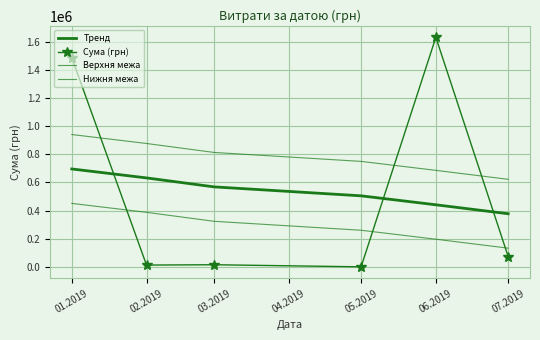

What is the difference between the Нижня межа values at 02.2019 and 03.2019?

63580.3